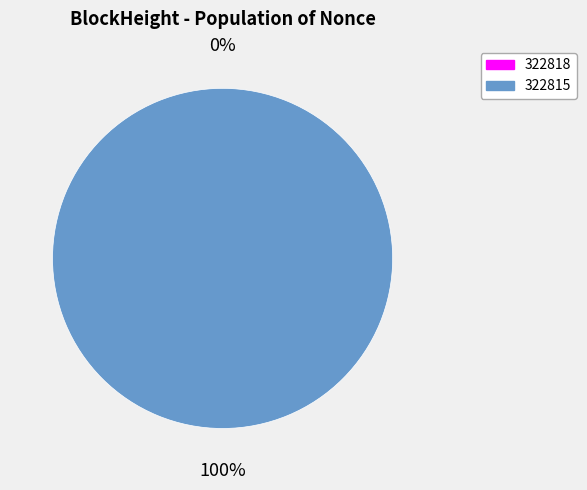

How many slices are in this pie chart?

2